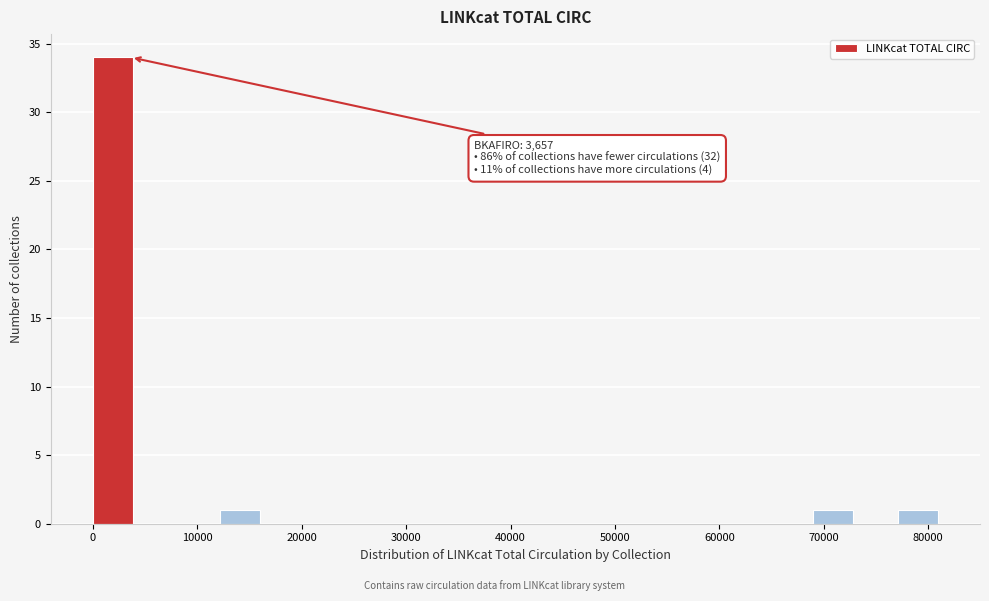

Over which range of the x-axis is the bar tallest?

0 to 4000